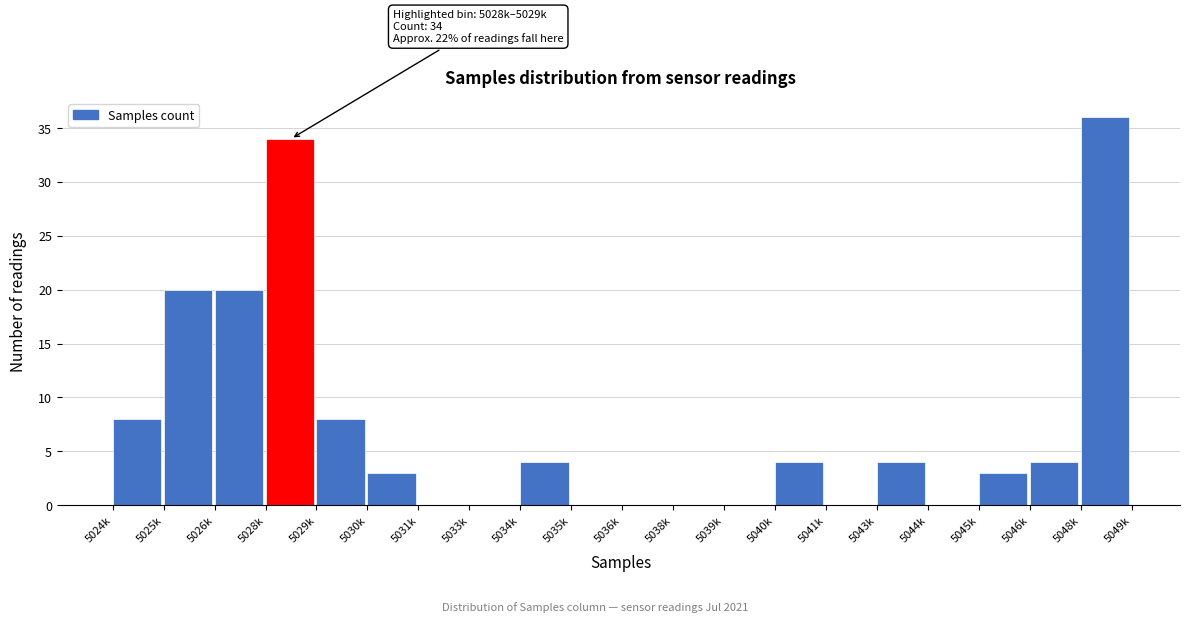

Reading left to right, extract all data points from this chart.

5024k=8	5025k=20	5026k=20	5028k=34	5029k=8	5030k=3	5031k=0	5033k=0	5034k=4	5035k=0	5036k=0	5038k=0	5039k=0	5040k=4	5041k=0	5043k=4	5044k=0	5045k=3	5046k=4	5048k=36